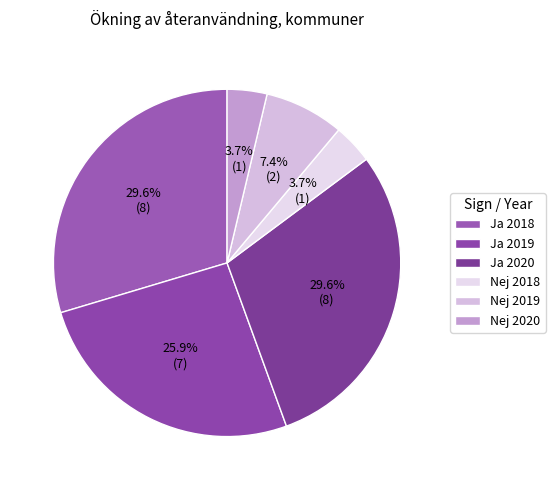

Between Ja 2018 and Nej 2018, which is larger?

Ja 2018